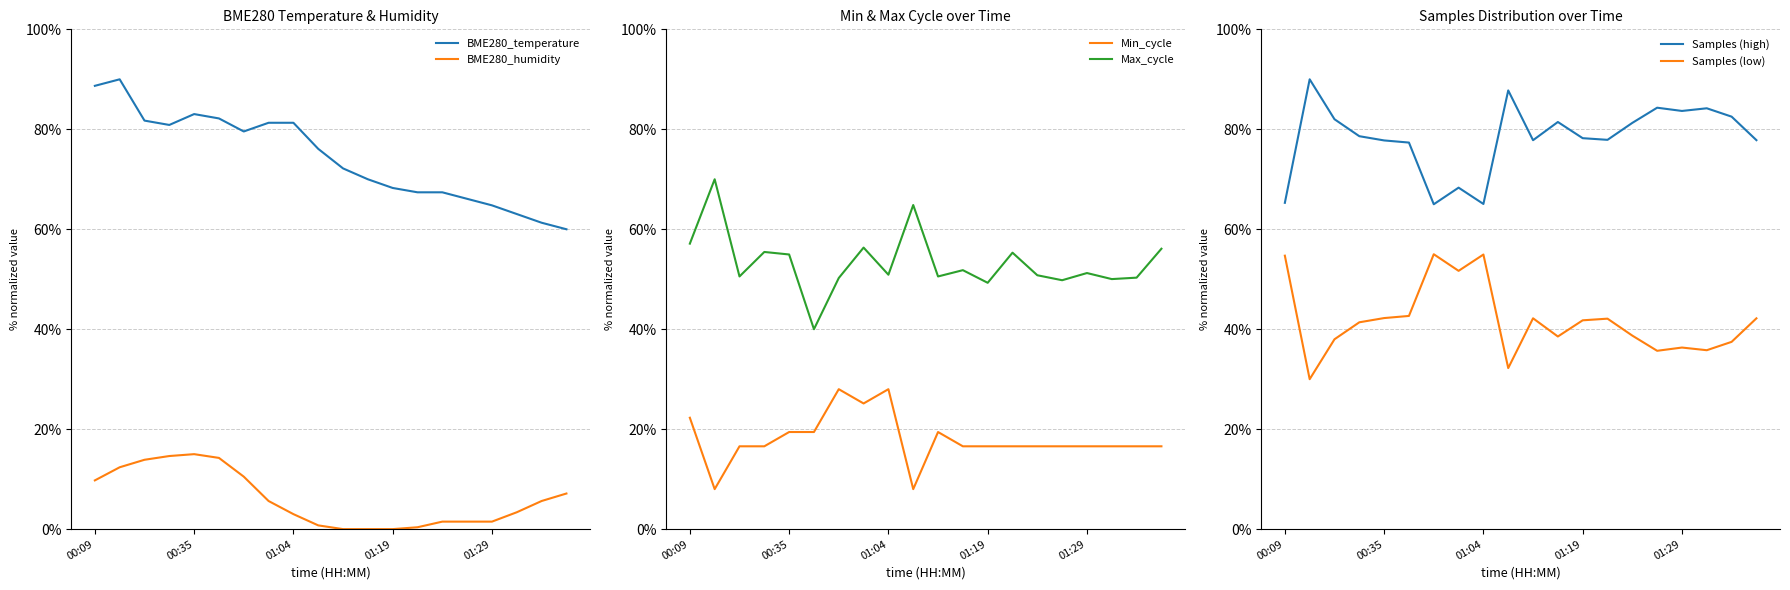

What is the total value across all series at 7?

2.9